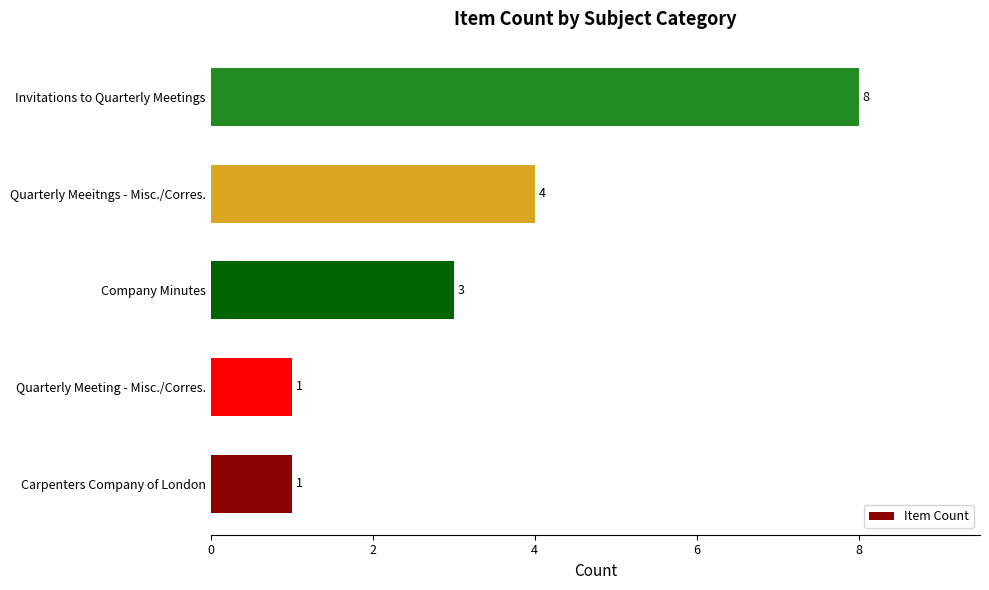

What is the smallest value displayed?

1